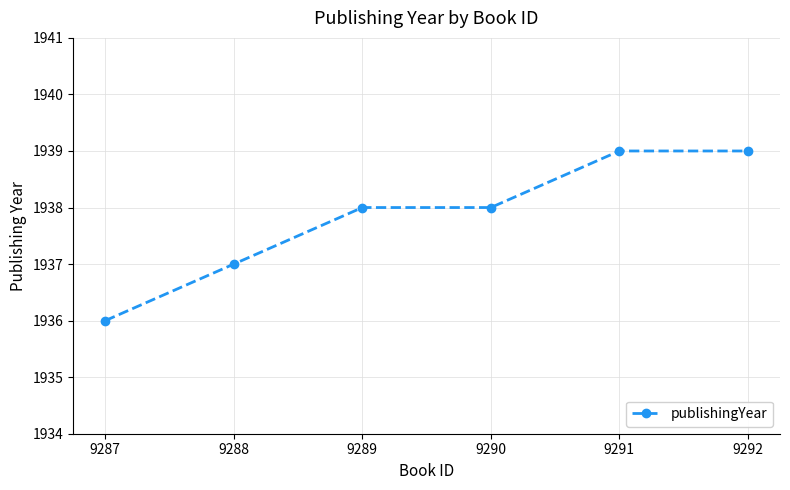

The chart shows a value of 485 at 9289. True or false?

False